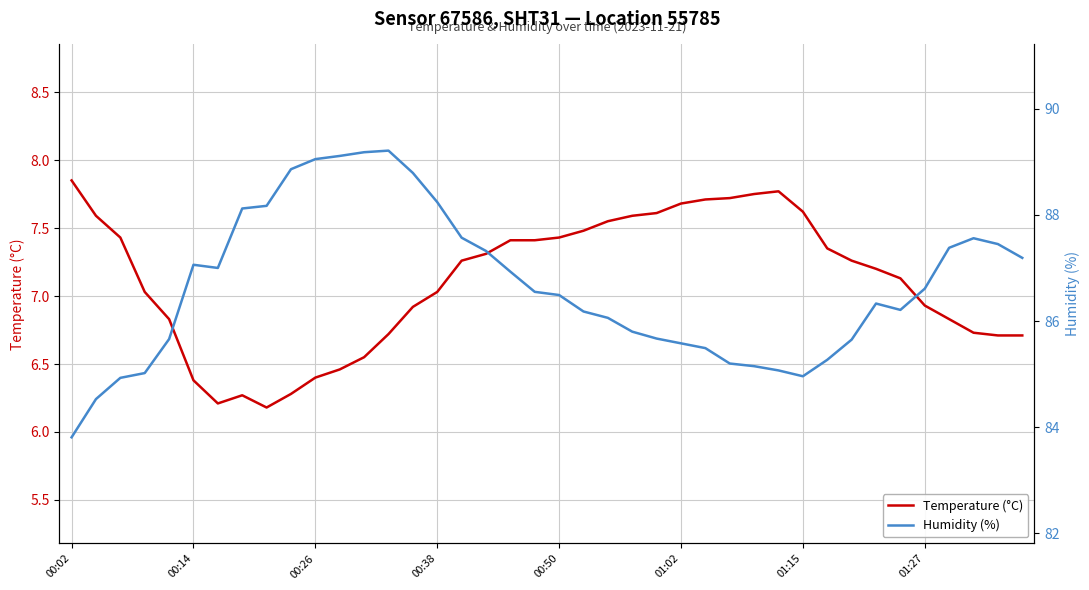

Reading right to left, transcribe all the data shown in this chart.

Temperature (°C): 6.7	6.7	6.7	6.8	6.9	7.1	7.2	7.3	7.3	7.6	7.8	7.8	7.7	7.7	7.7	7.6	7.6	7.5	7.5	7.4	7.4	7.4	7.3	7.3	7.0	6.9	6.7	6.5	6.5	6.4	6.3	6.2	6.3	6.2	6.4	6.8	7.0	7.4	7.6	7.8
Humidity (%): 87.2	87.5	87.6	87.4	86.6	86.2	86.3	85.7	85.3	85.0	85.1	85.2	85.2	85.5	85.6	85.7	85.8	86.1	86.2	86.5	86.5	86.9	87.3	87.6	88.2	88.8	89.2	89.2	89.1	89.0	88.9	88.2	88.1	87.0	87.1	85.7	85.0	84.9	84.5	83.8